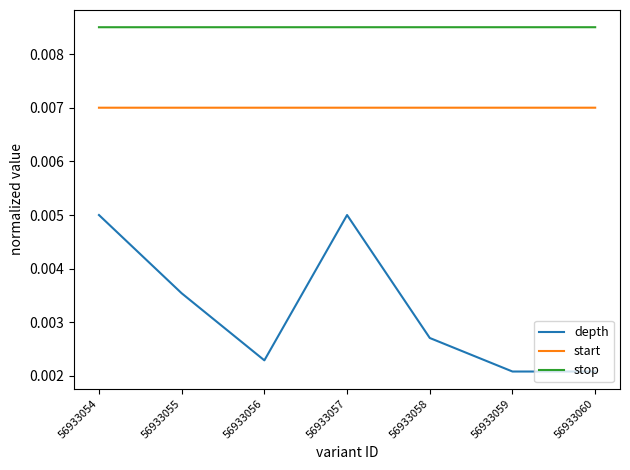

Which series has the largest range (max minus min)?

depth